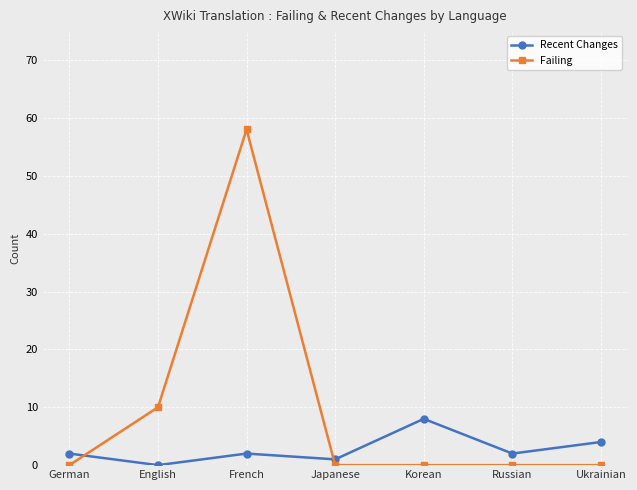

Which series has the largest total across all categories?

Failing